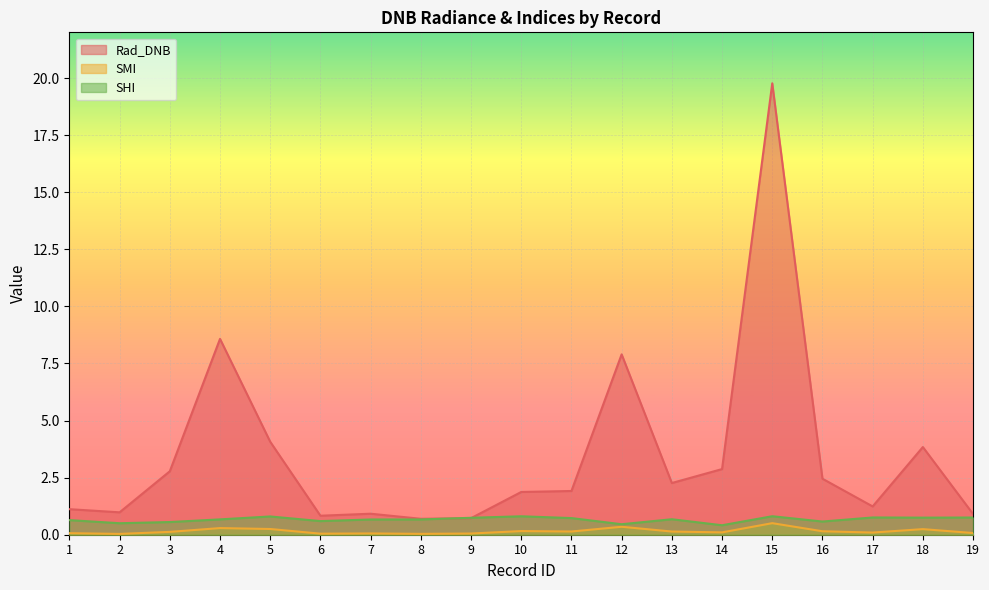

Which series changed the most between 5 and 17?

Rad_DNB